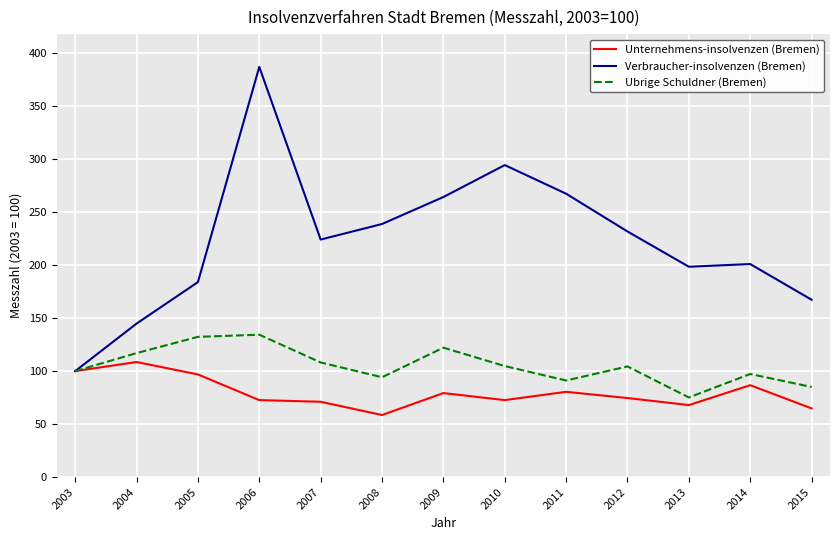

Which series has the widest spread of values?

Verbraucher-insolvenzen (Bremen)